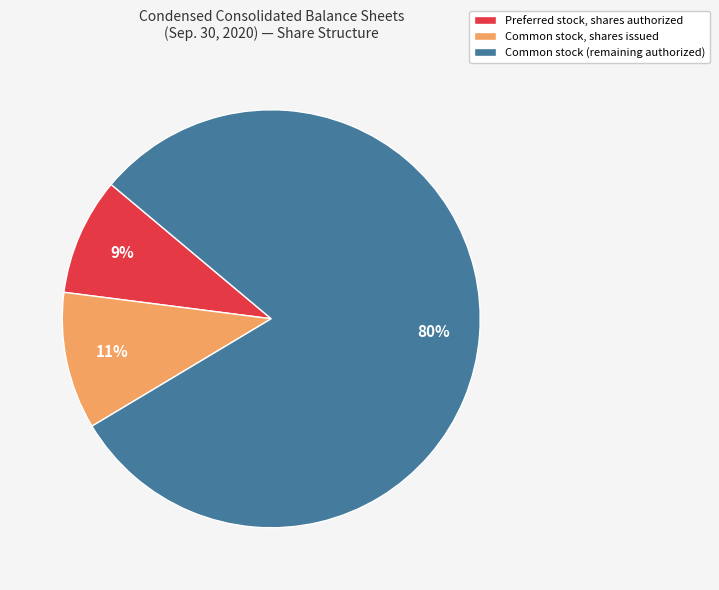

Count the number of slices in the pie.

3